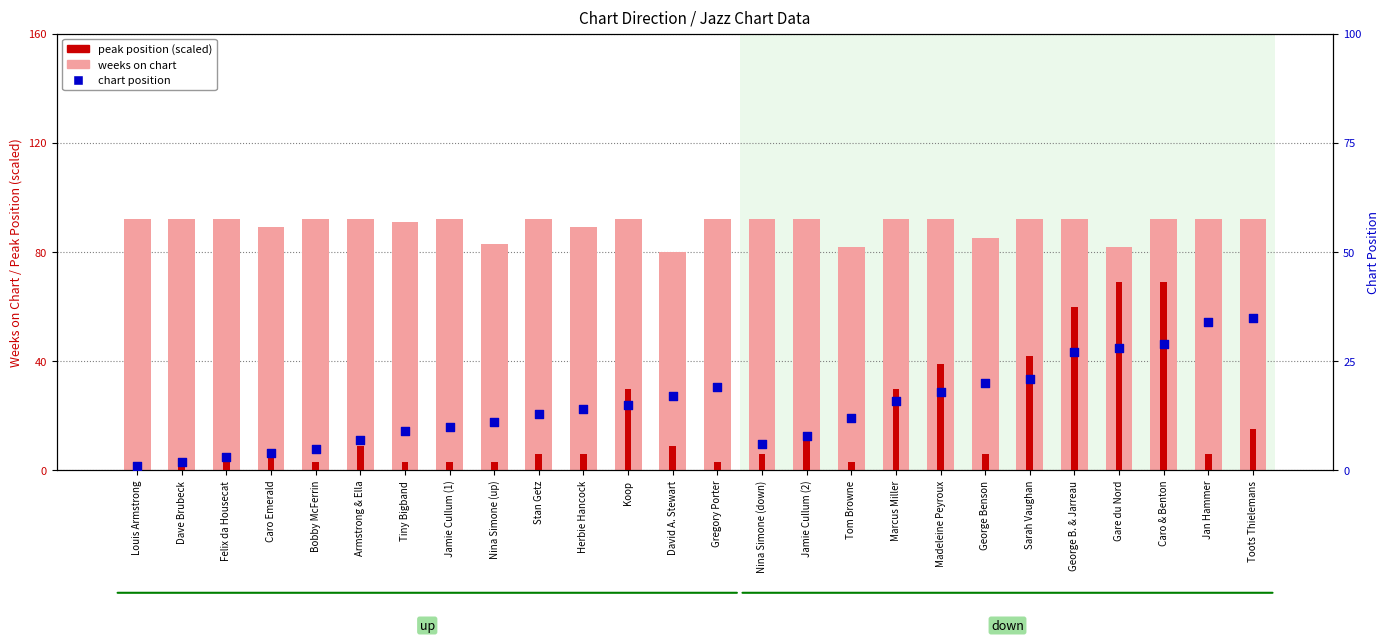

Which series contains the lowest Y value?

chart position